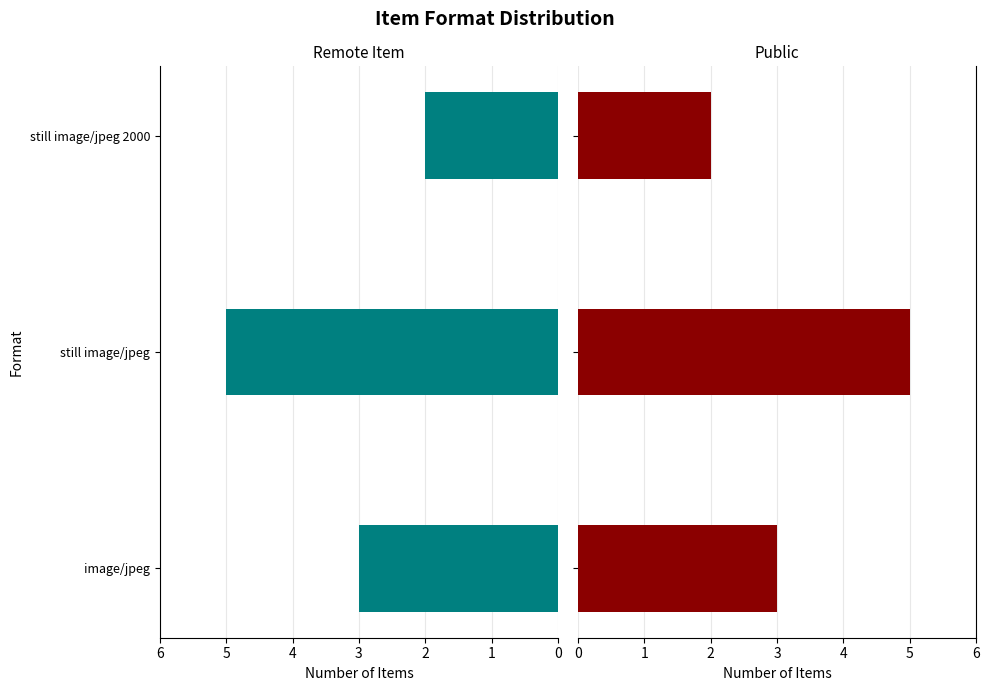

What is the average value of the Public series?

3